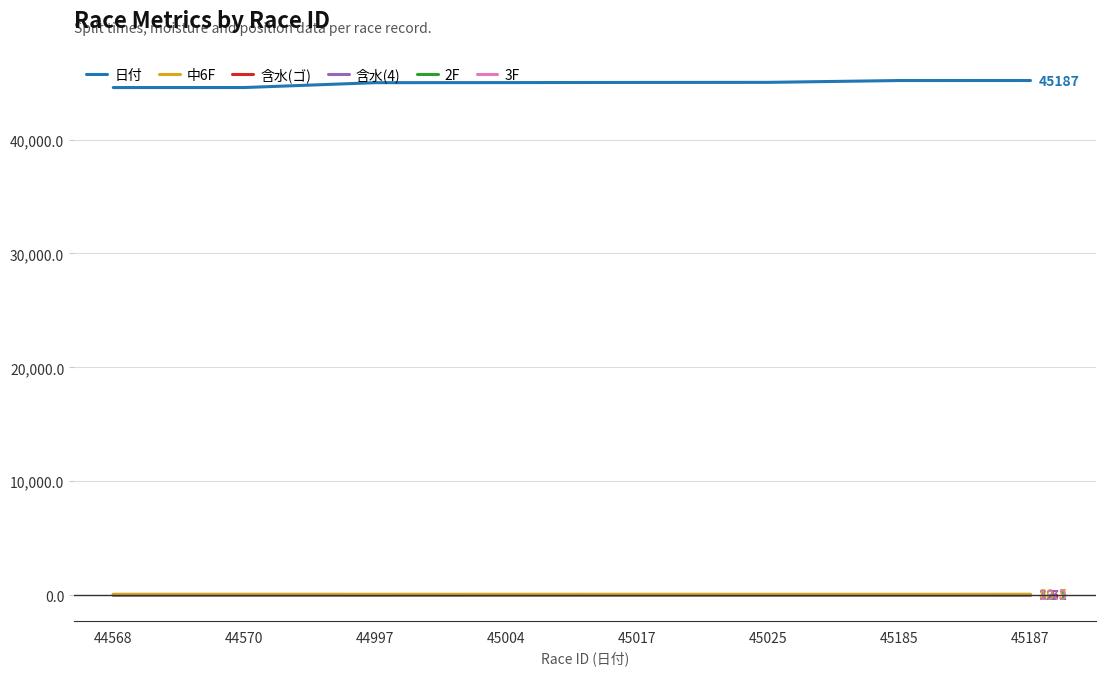

What is the maximum value shown in the chart?

45187.0